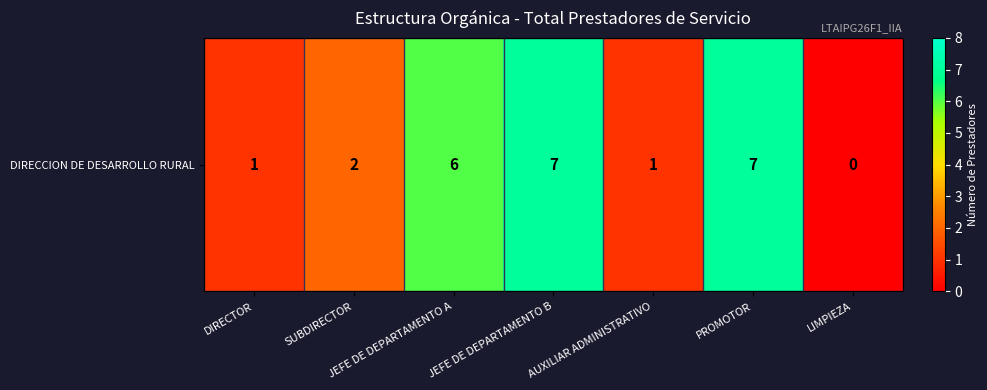

Reading left to right, list all the values displayed in this chart.

1	2	6	7	1	7	0